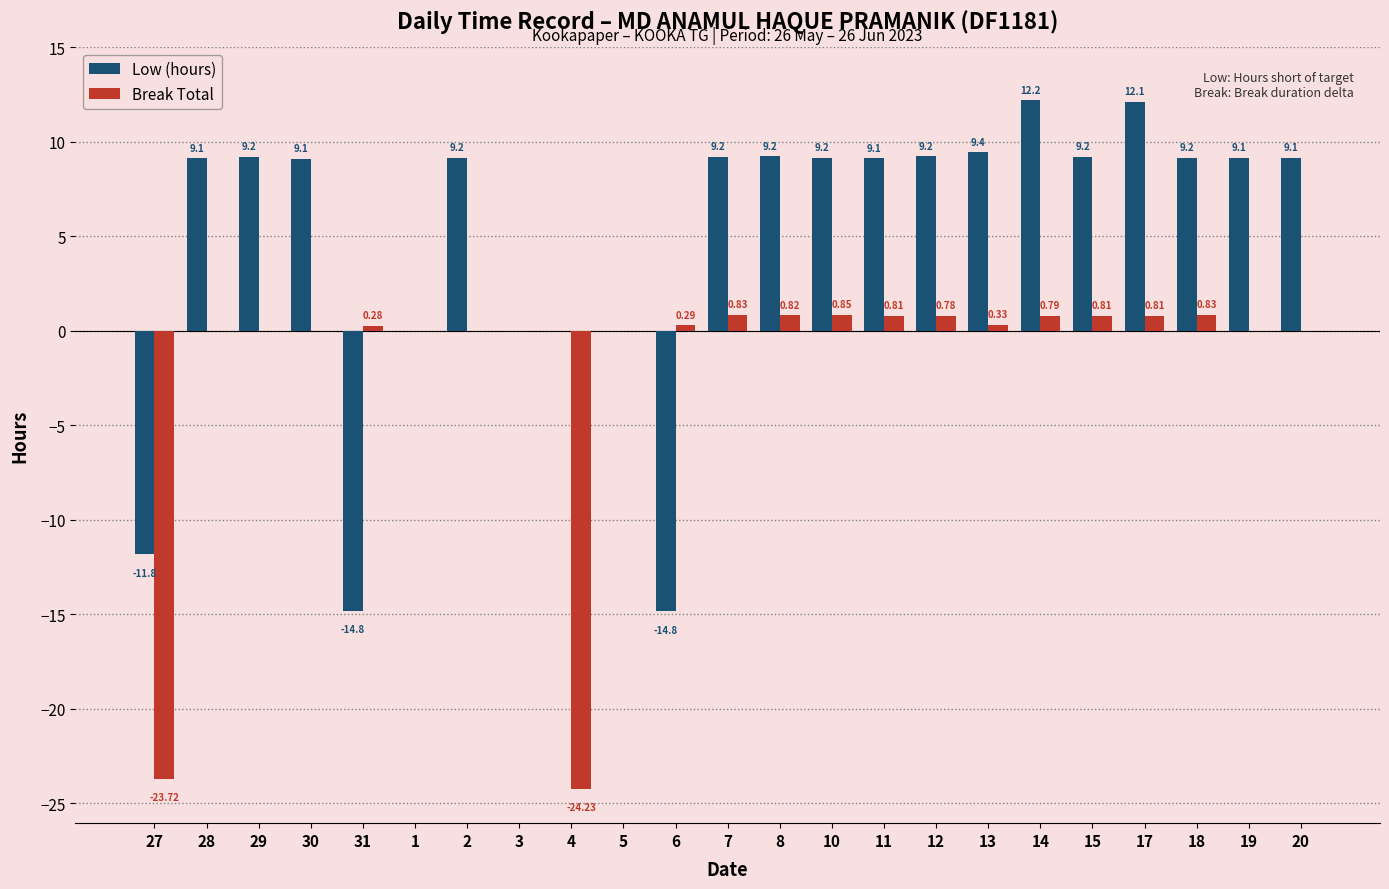

How many groups of bars are there?

23